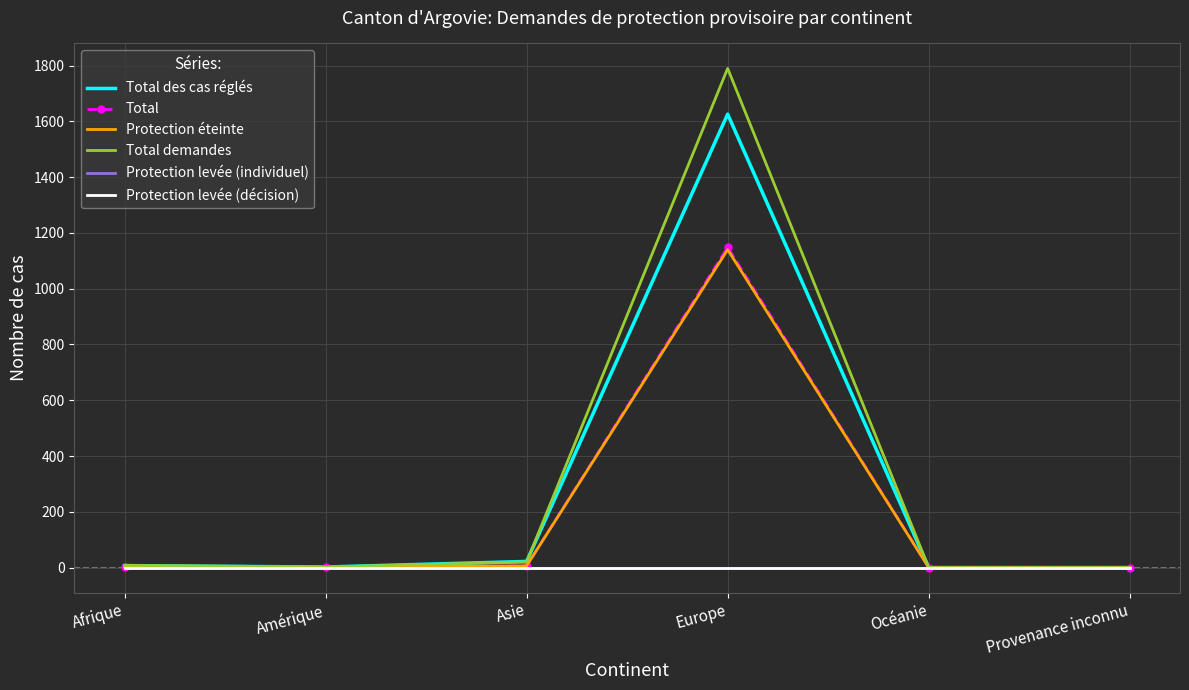

Reading left to right, what are all the values shown in this chart?

Total des cas réglés: 7	2	22	1626	0	0
Total: 2	1	6	1148	0	0
Protection éteinte: 2	1	6	1140	0	0
Total demandes: 8	2	20	1790	0	0
Protection levée (individuel): 0	0	0	0	0	0
Protection levée (décision): 0	0	0	0	0	0